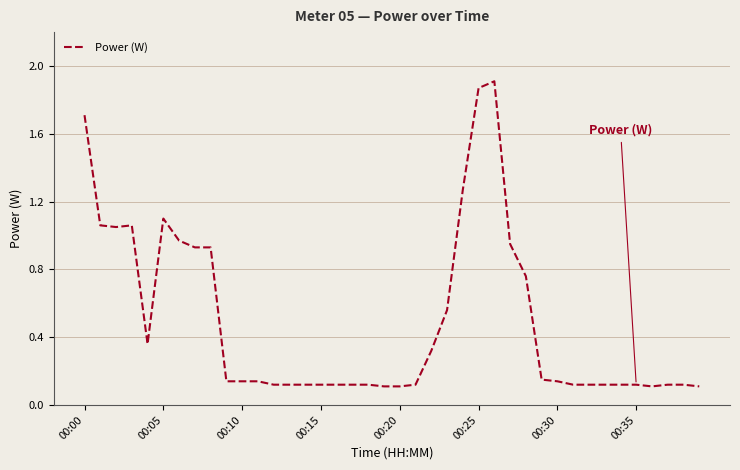

What is the difference between the maximum and minimum values?

1.8